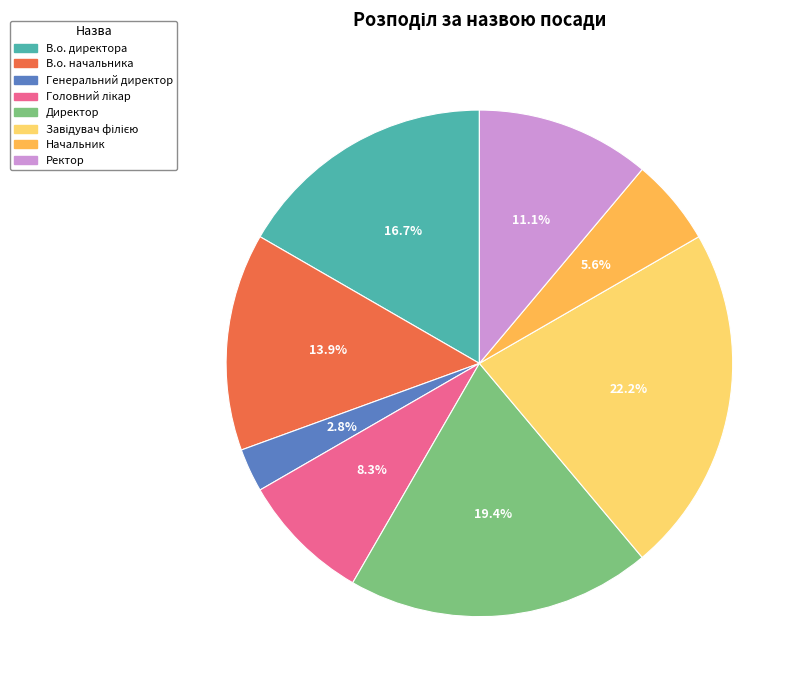

Do Начальник and Ректор together represent more than half of the pie?

No